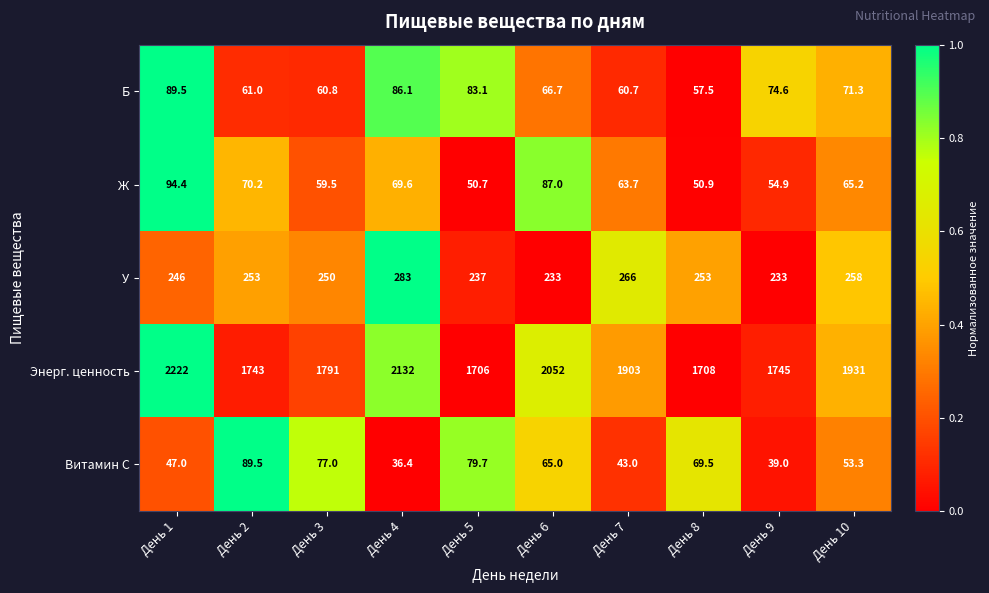

The value of Ж at День 4 is 69.6. True or false?

True